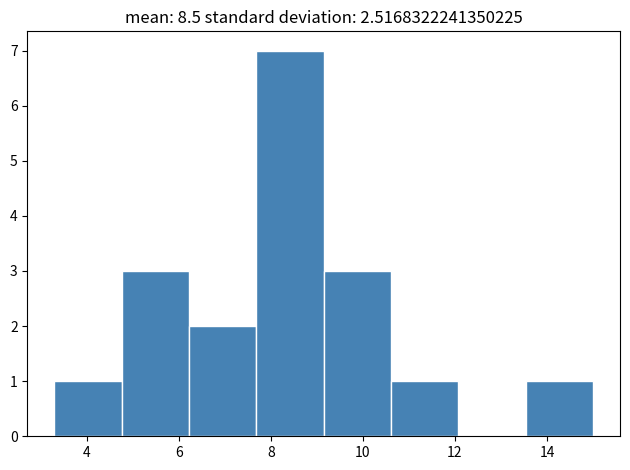

Which range on the x-axis has the tallest bar?

7.6 to 9.2